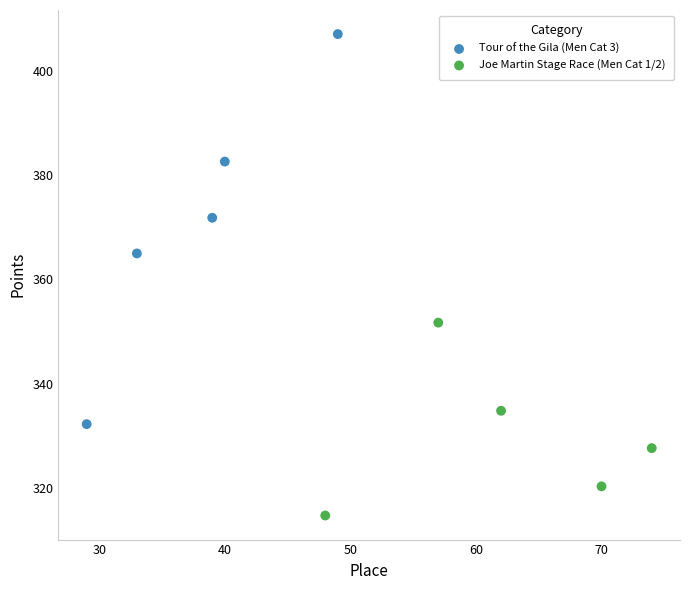

Which series has the largest Y range (max minus min)?

Tour of the Gila (Men Cat 3)